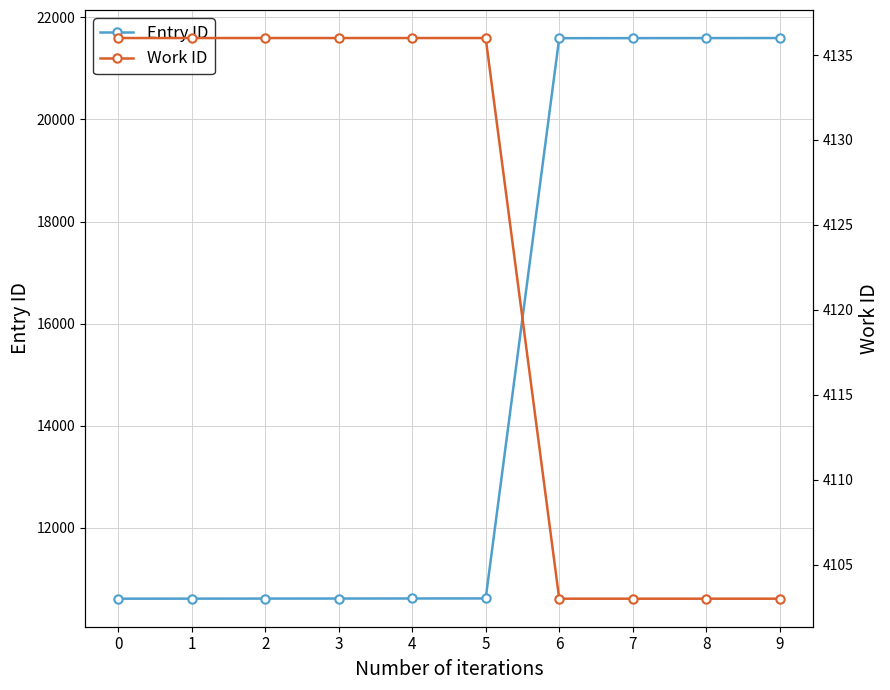

At which category is the sum across all series the highest?

9